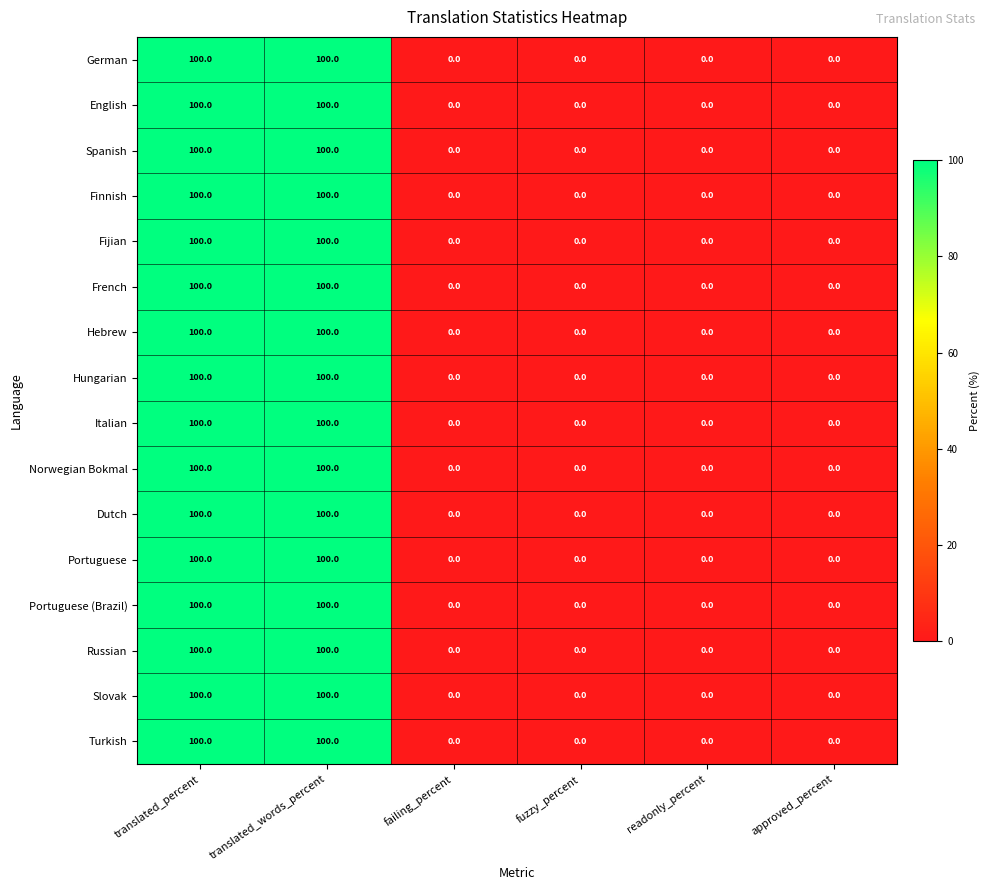

What is the maximum value for Portuguese?

100